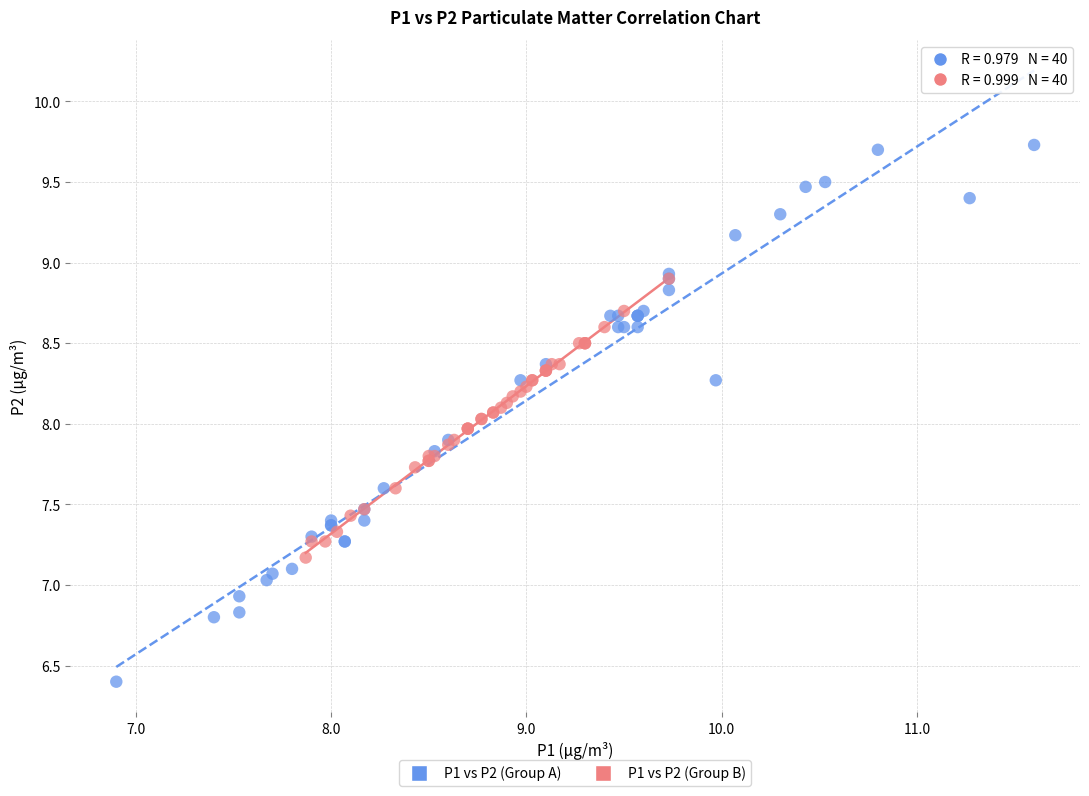

Which series reaches the maximum Y coordinate?

P1 vs P2 (Group A)